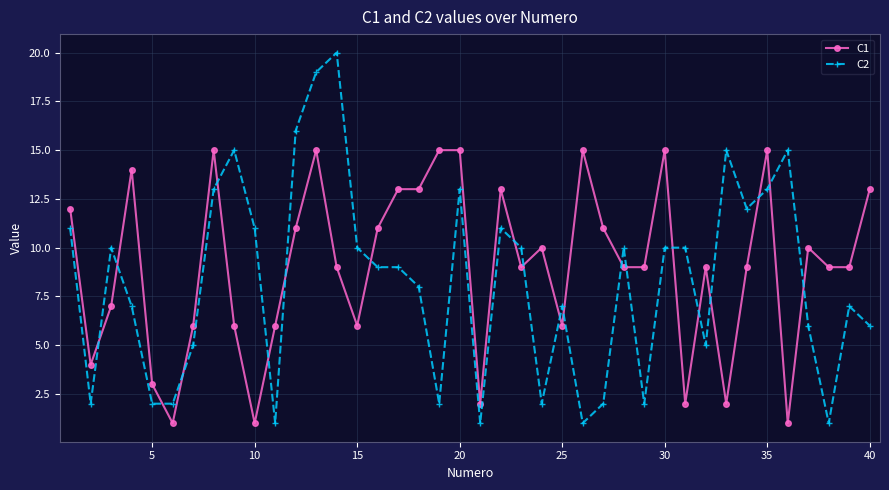

Which series ends up on top after the final intersection of C2 and C1?

C1